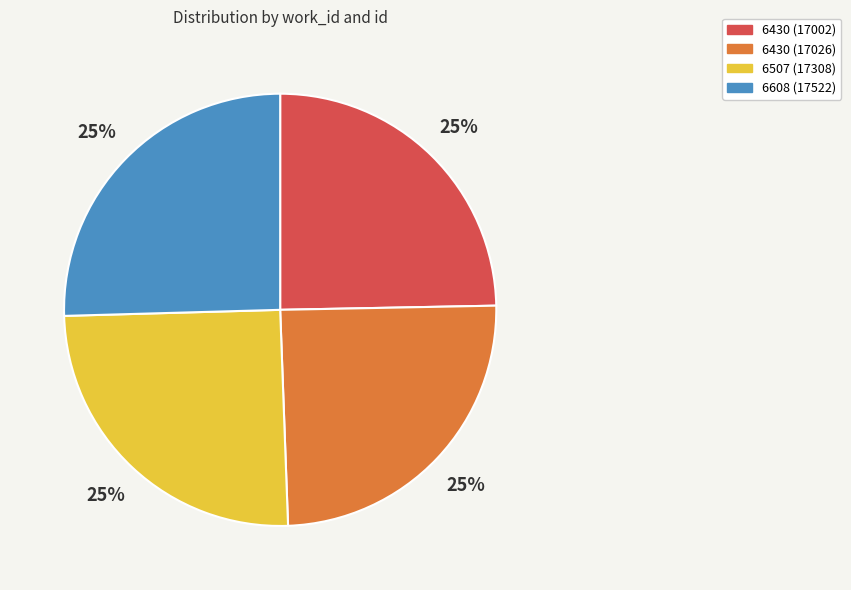

Approximately how many times larger is the value at 6507 (17308) compared to 6608 (17522)?

1.0